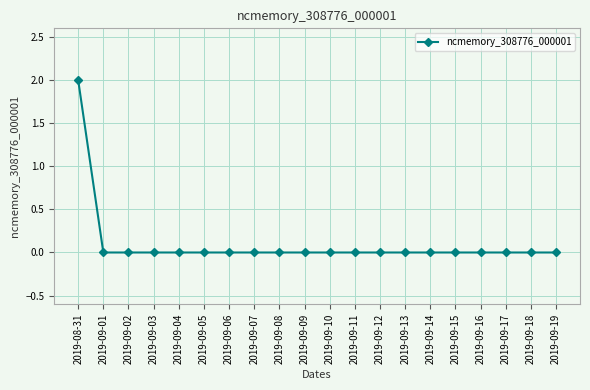

Count the number of data series in this chart.

1